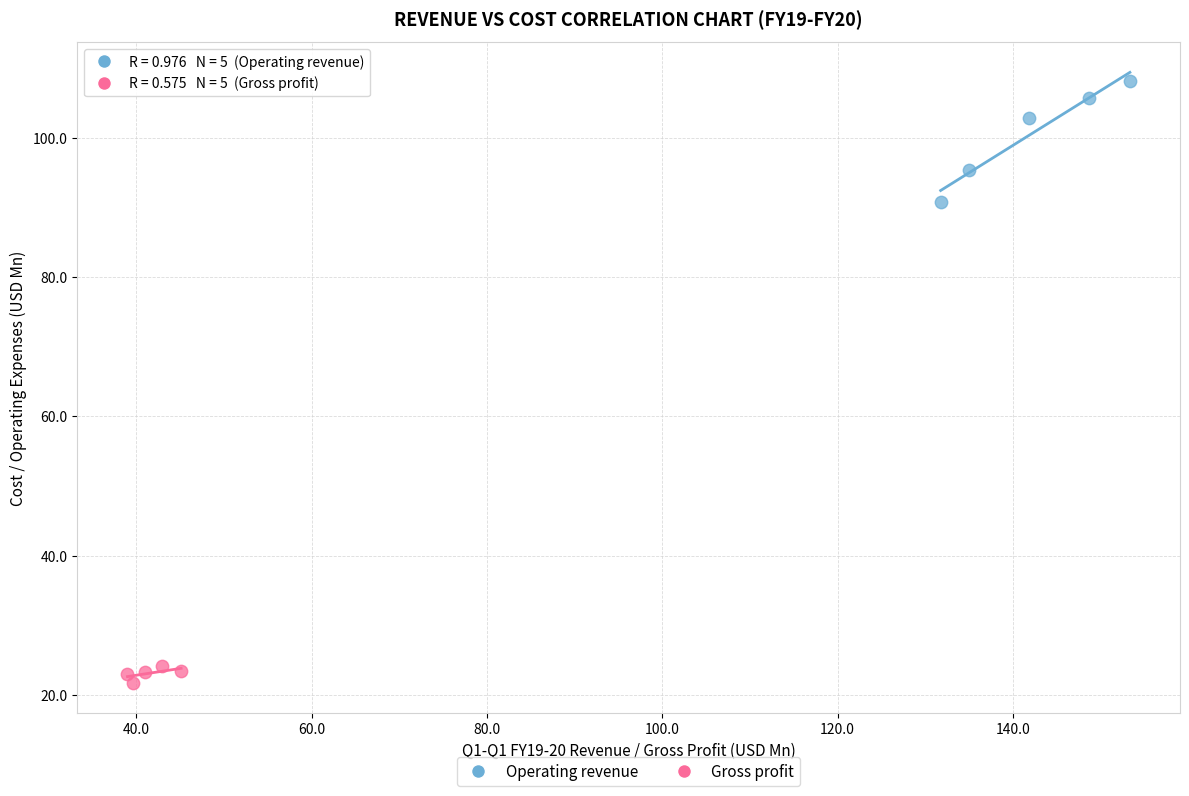

Which series contains the highest Y value?

Operating revenue